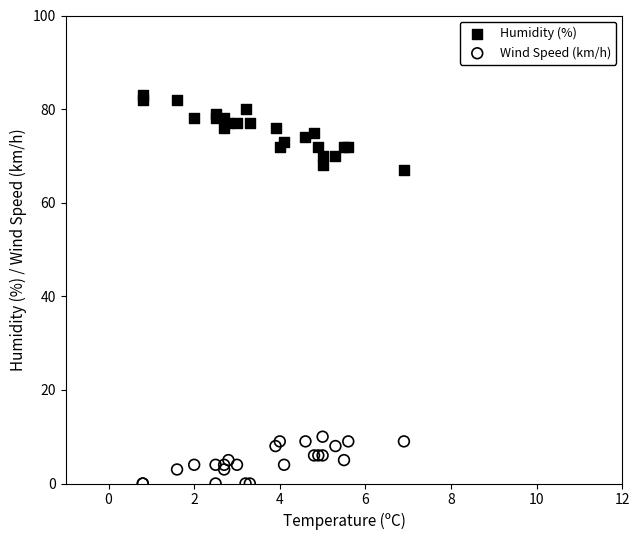

Which series contains the lowest Y value?

Wind Speed (km/h)